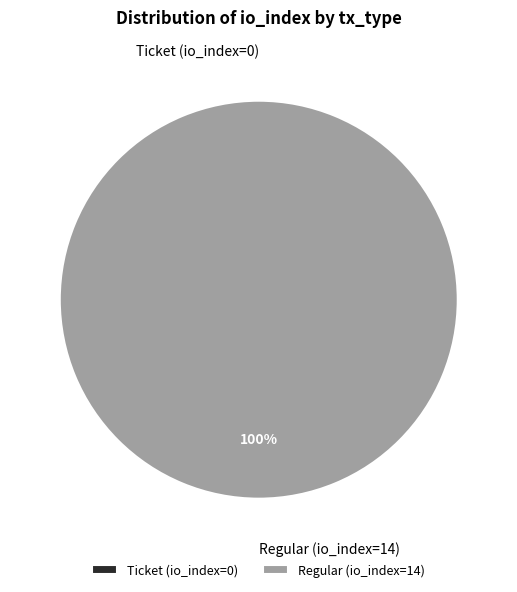

What percentage do Ticket (io_index=0) and Regular (io_index=14) together represent?

100.0%